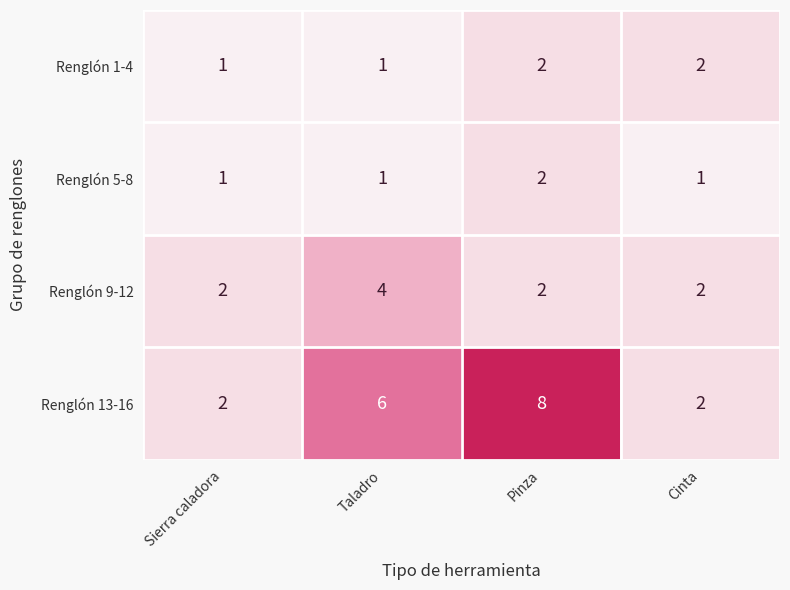

Reading left to right, what are all the values shown in this chart?

Renglón 1-4: 1	1	2	2
Renglón 5-8: 1	1	2	1
Renglón 9-12: 2	4	2	2
Renglón 13-16: 2	6	8	2